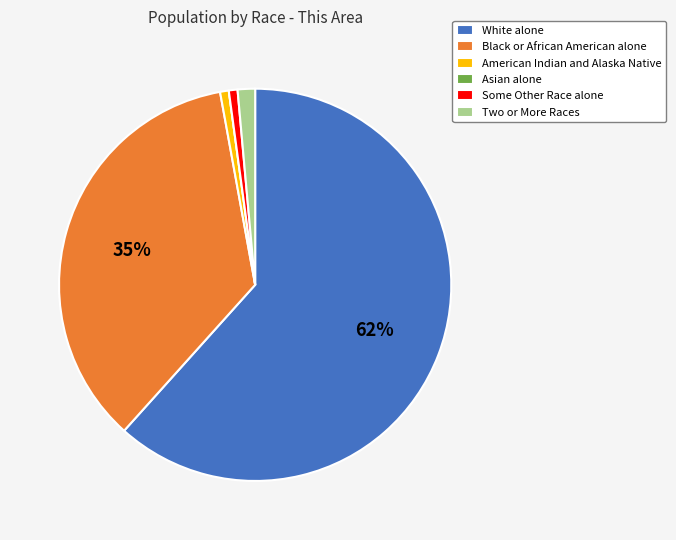

Which has a higher value, Black or African American alone or White alone?

White alone